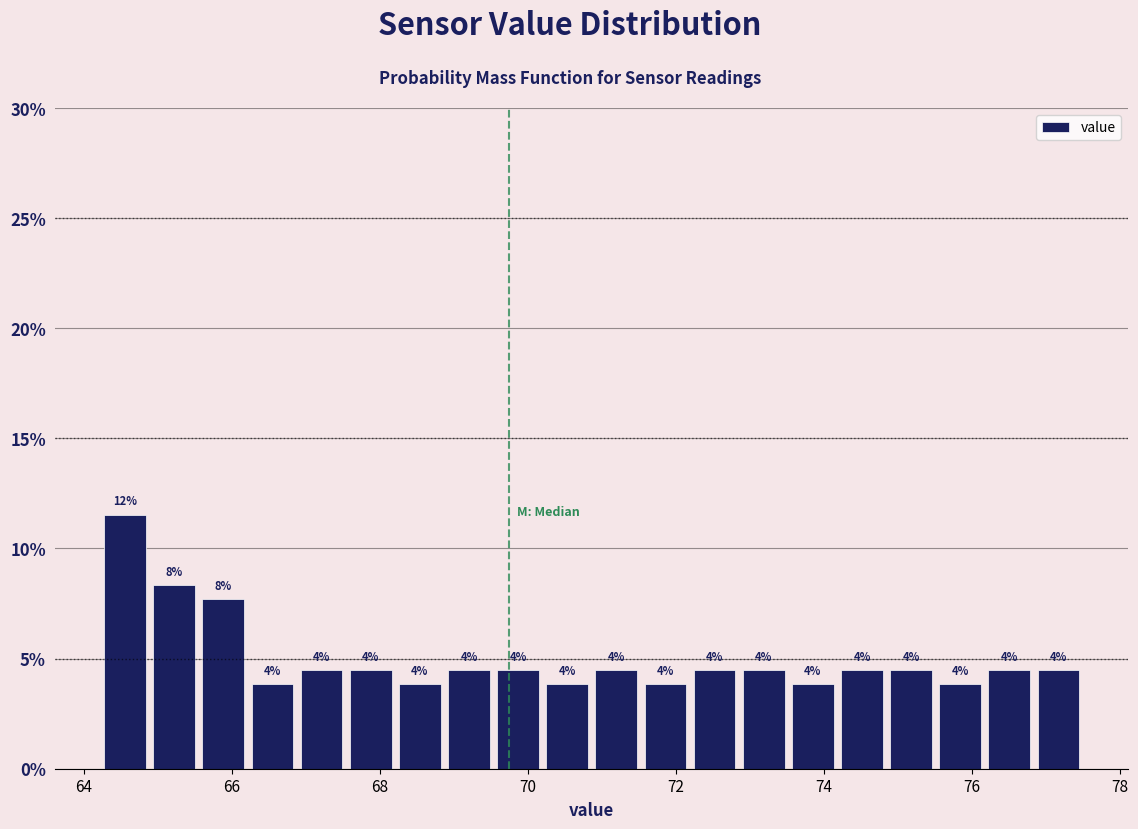

Around what value on the x-axis is the tallest bar? Give the approximate position of its centre, as read against the axis.

64.6